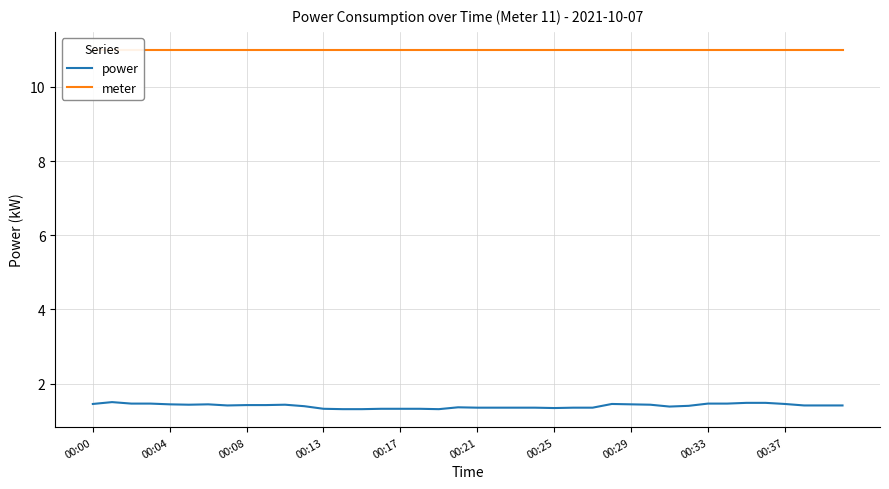

The power series shows 1.5 at 34. True or false?

True